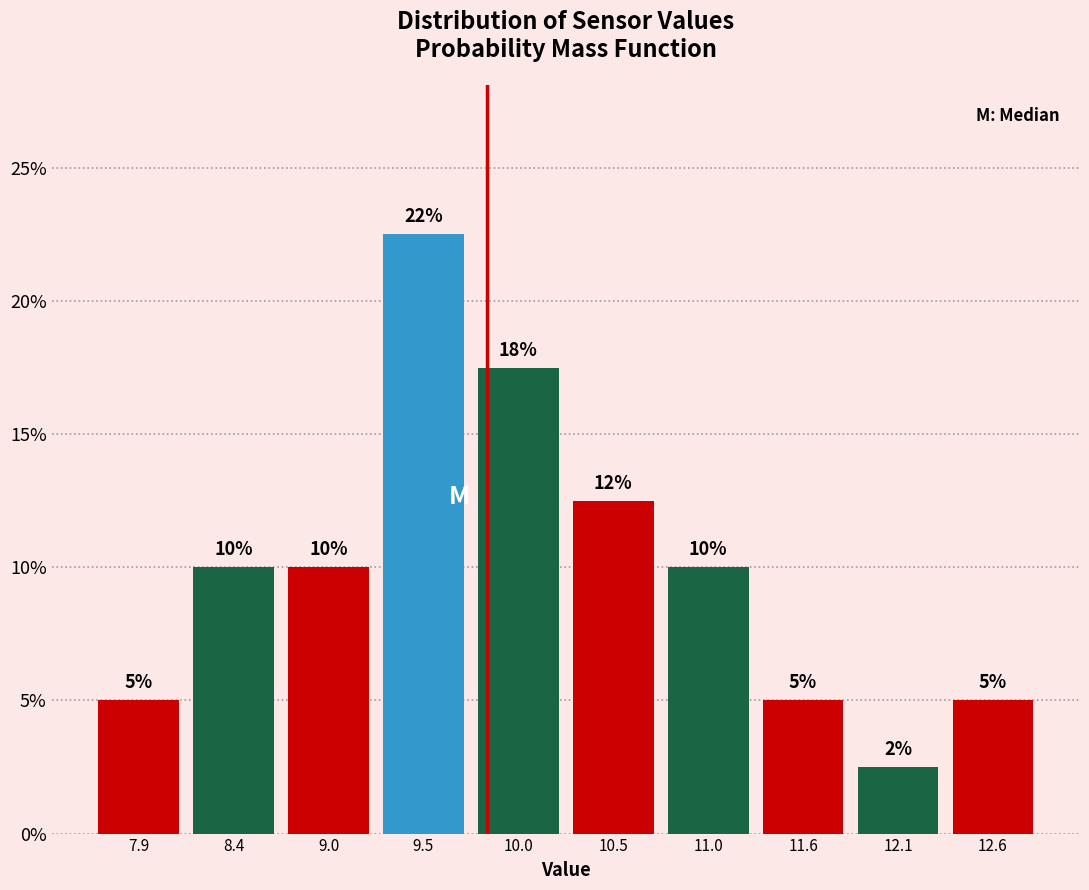

Which range on the x-axis has the tallest bar?

9.2 to 9.7